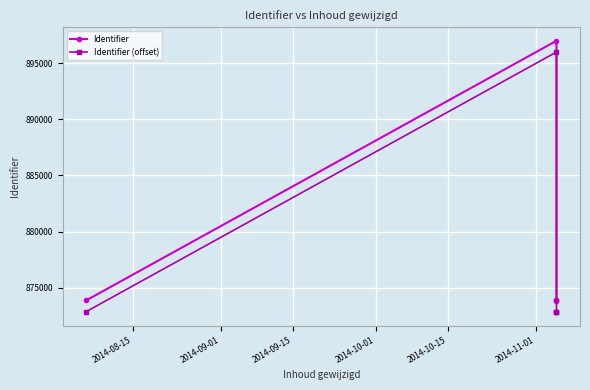

Reading left to right, transcribe all the data shown in this chart.

Identifier: 873877	896999	873835	873878	873879
Identifier (offset): 872877	895999	872835	872878	872879